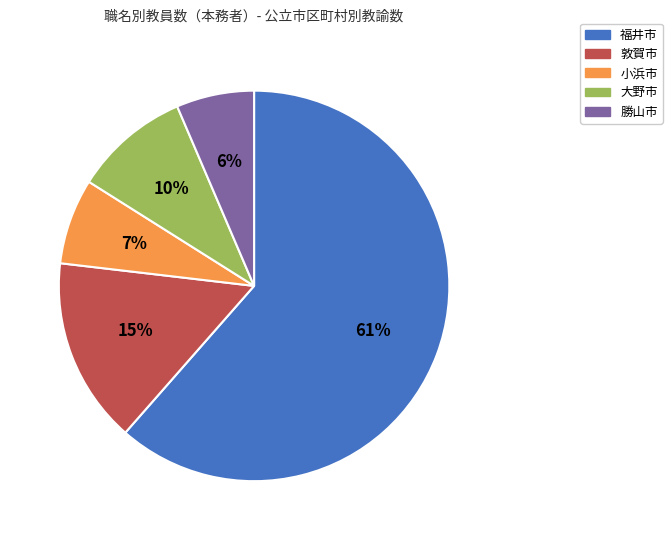

True or false: 福井市 accounts for 61% of the total.

True